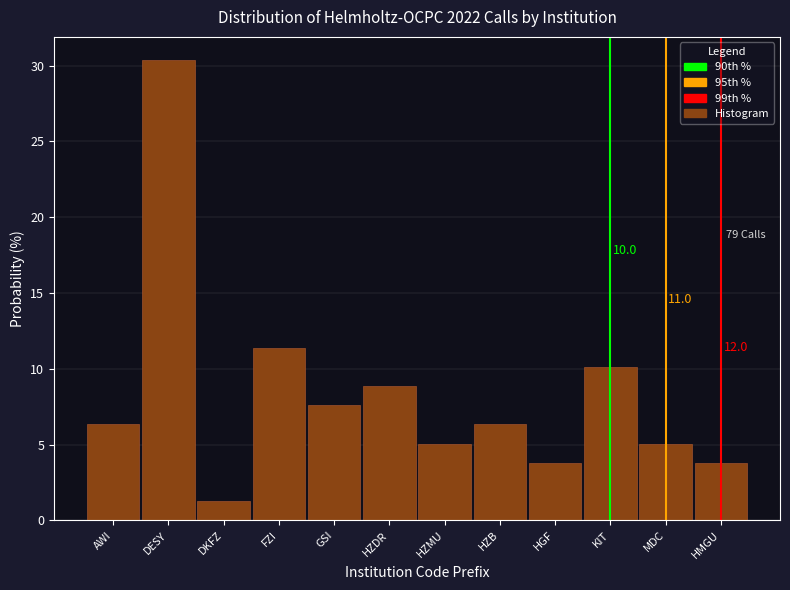

Reading left to right, extract all data points from this chart.

AWI=6.3	DESY=30.4	DKFZ=1.3	FZI=11.4	GSI=7.6	HZDR=8.9	HZMU=5.1	HZB=6.3	HGF=3.8	KIT=10.1	MDC=5.1	HMGU=3.8